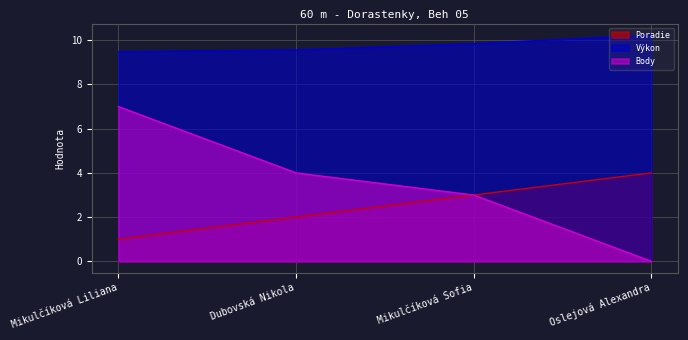

True or false: Výkon has more than 0 interior local peaks.

False